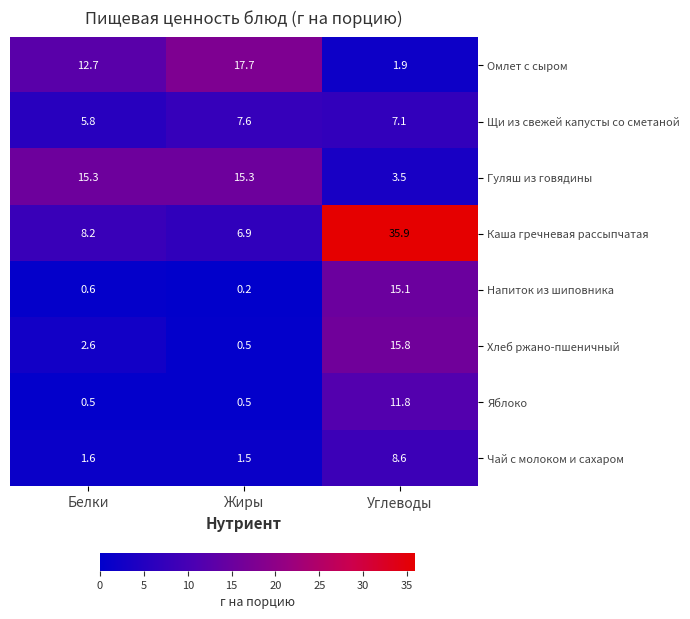

At how many categories does at least one series exceed 3?

3